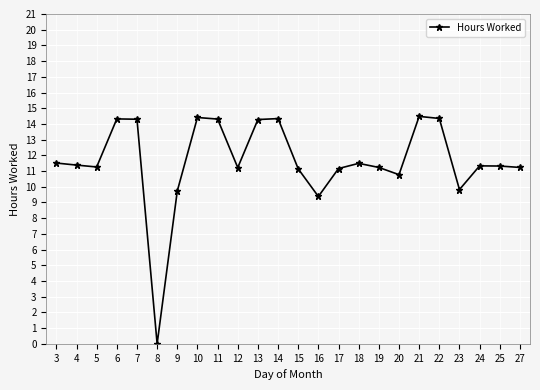

What is the difference between the values at 20 and 18?

0.7